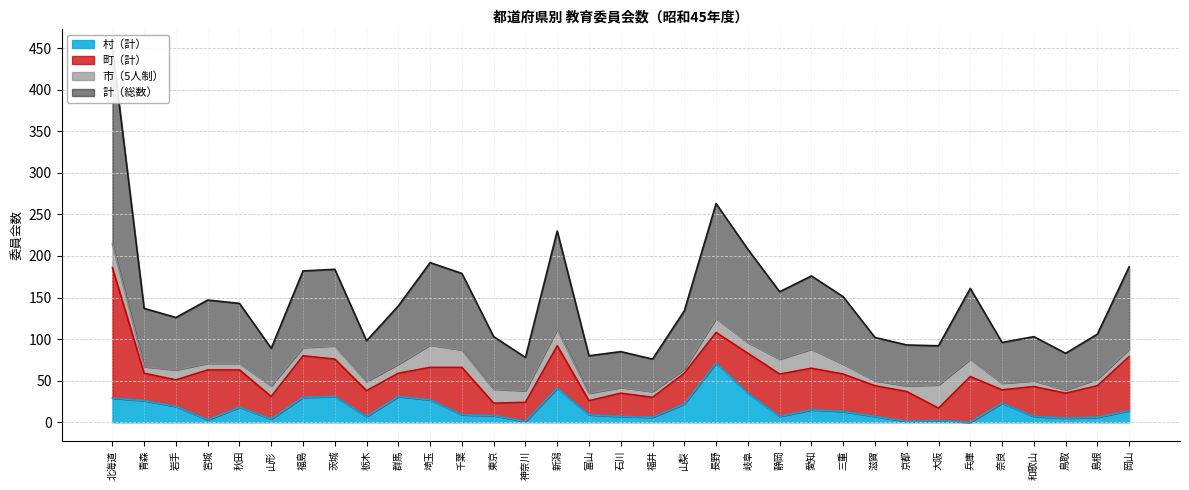

What is the maximum value for 村（計）?

71